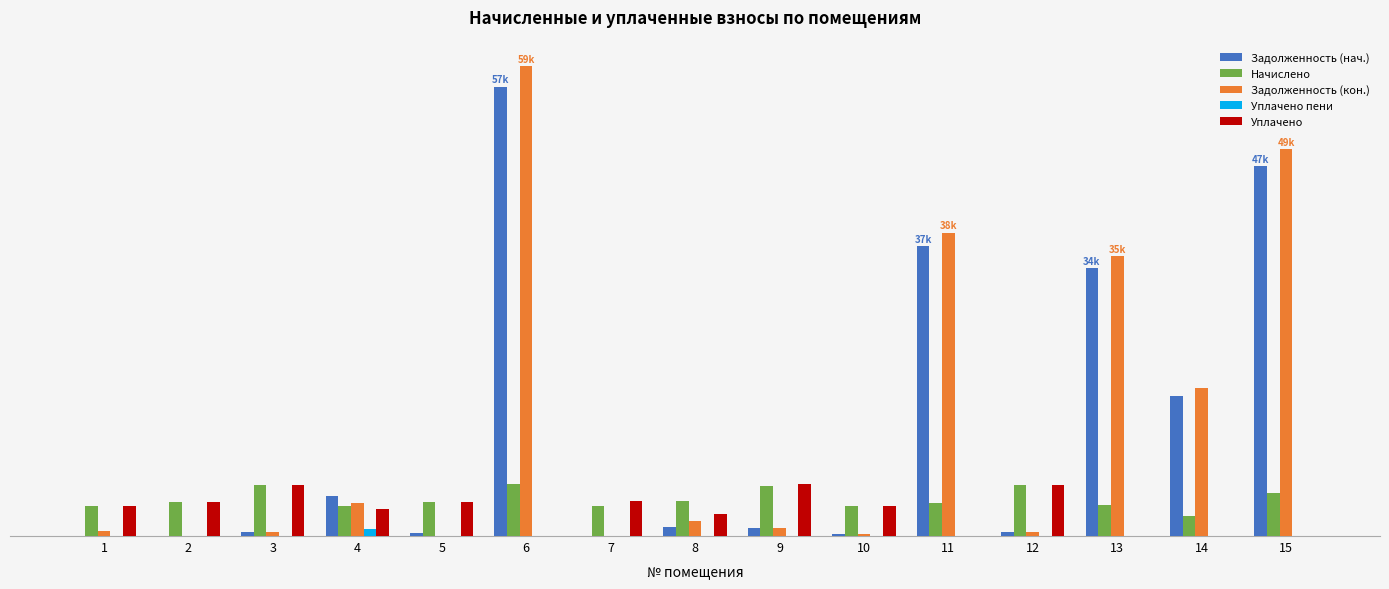

Are the bars horizontal?

No